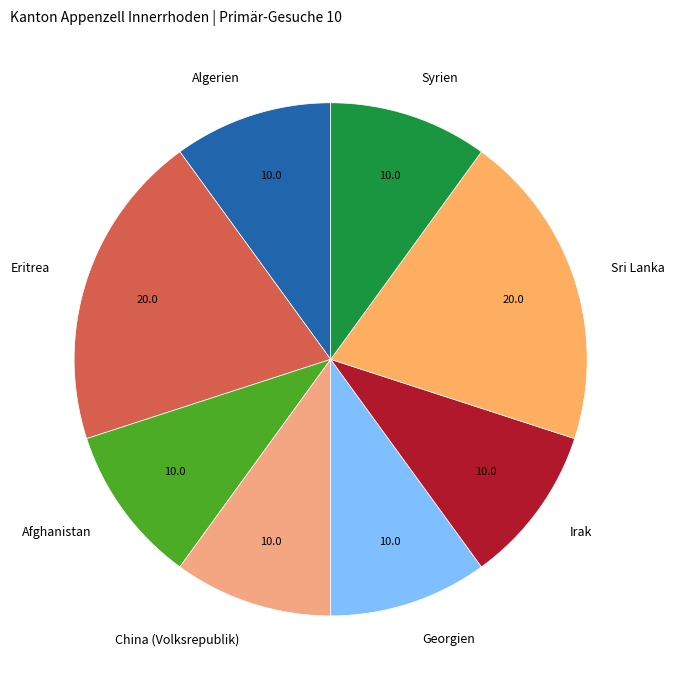

True or false: Syrien accounts for 18% of the total.

False